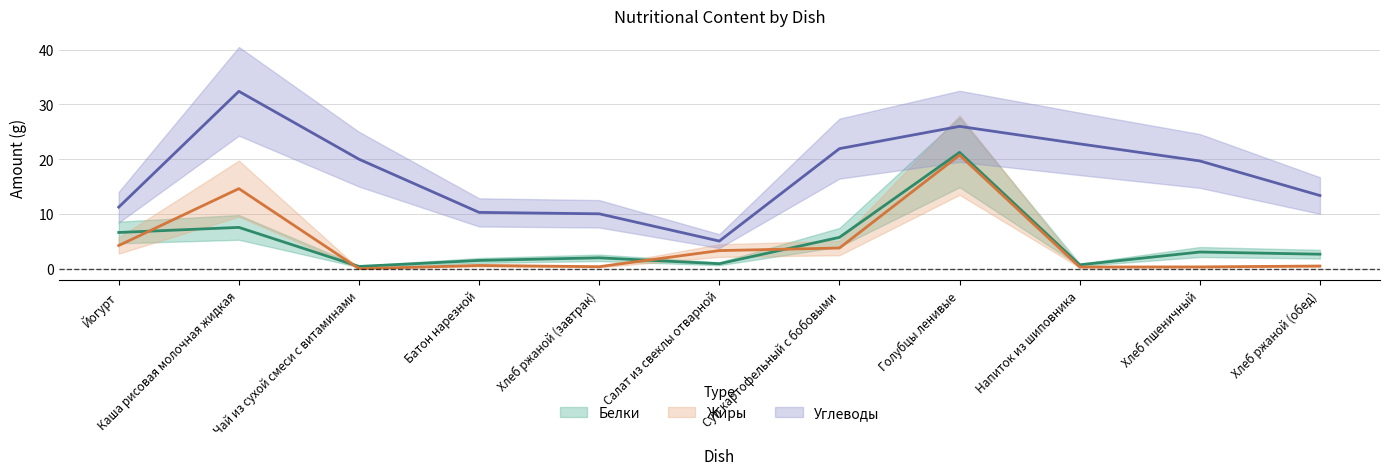

Reading right to left, list all the values displayed in this chart.

Белки: Хлеб ржаной (обед)=2.6	Хлеб пшеничный=3.0	Напиток из шиповника=0.7	Голубцы ленивые=21.2	Суп картофельный с бобовыми=5.7	Салат из свеклы отварной=0.9	Хлеб ржаной (завтрак)=2.0	Батон нарезной=1.5	Чай из сухой смеси с витаминами=0.4	Каша рисовая молочная жидкая=7.5	Йогурт=6.6
Жиры: Хлеб ржаной (обед)=0.5	Хлеб пшеничный=0.3	Напиток из шиповника=0.3	Голубцы ленивые=20.8	Суп картофельный с бобовыми=3.8	Салат из свеклы отварной=3.3	Хлеб ржаной (завтрак)=0.4	Батон нарезной=0.6	Чай из сухой смеси с витаминами=0.0	Каша рисовая молочная жидкая=14.6	Йогурт=4.2
Углеводы: Хлеб ржаной (обед)=13.4	Хлеб пшеничный=19.7	Напиток из шиповника=22.8	Голубцы ленивые=26.0	Суп картофельный с бобовыми=21.9	Салат из свеклы отварной=5.0	Хлеб ржаной (завтрак)=10.0	Батон нарезной=10.3	Чай из сухой смеси с витаминами=20.0	Каша рисовая молочная жидкая=32.4	Йогурт=11.2